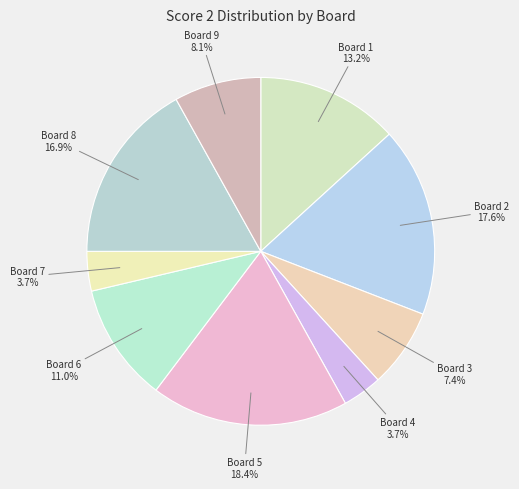

To the nearest percent, what is the average slice percentage?

11%